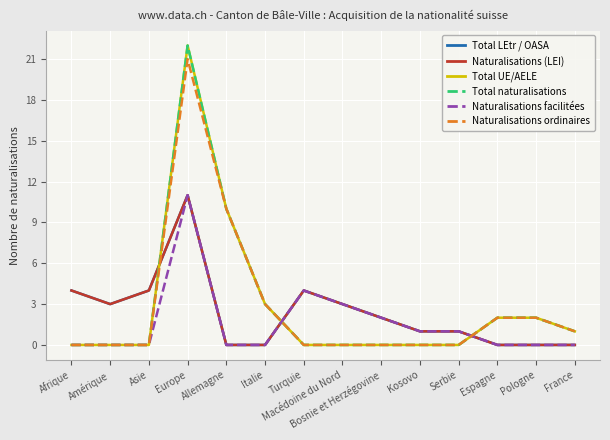

Is this an area chart (filled region under the line)?

No